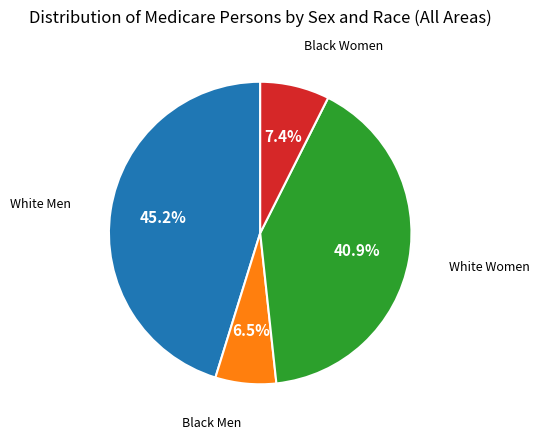

Is there any slice that represents more than half of the pie?

No